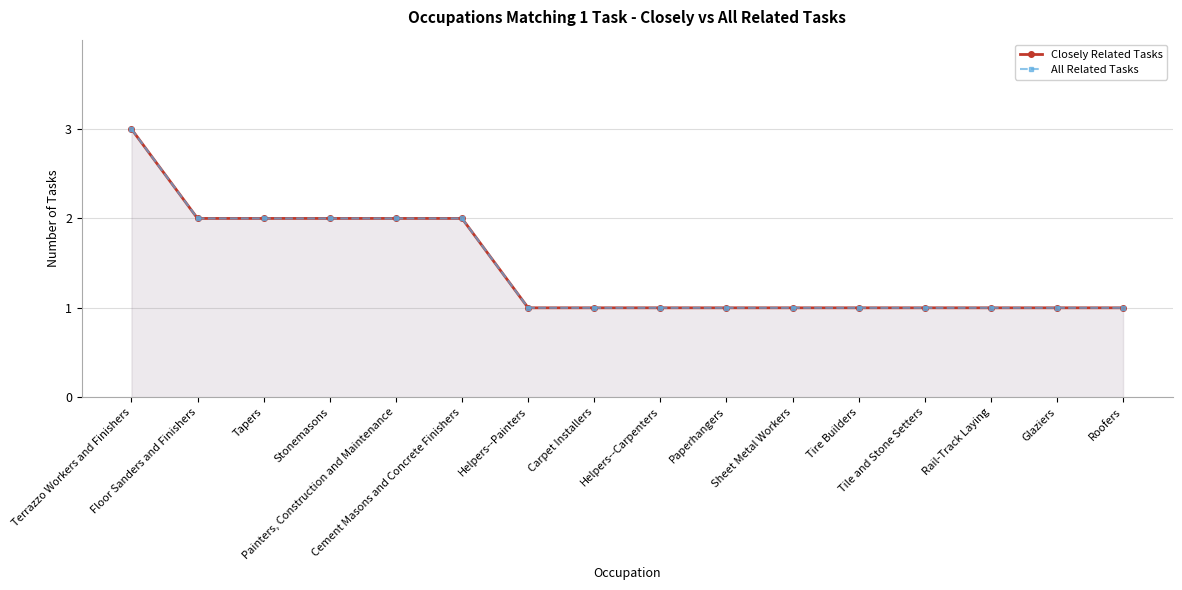

True or false: All Related Tasks and Closely Related Tasks intersect in this chart.

False